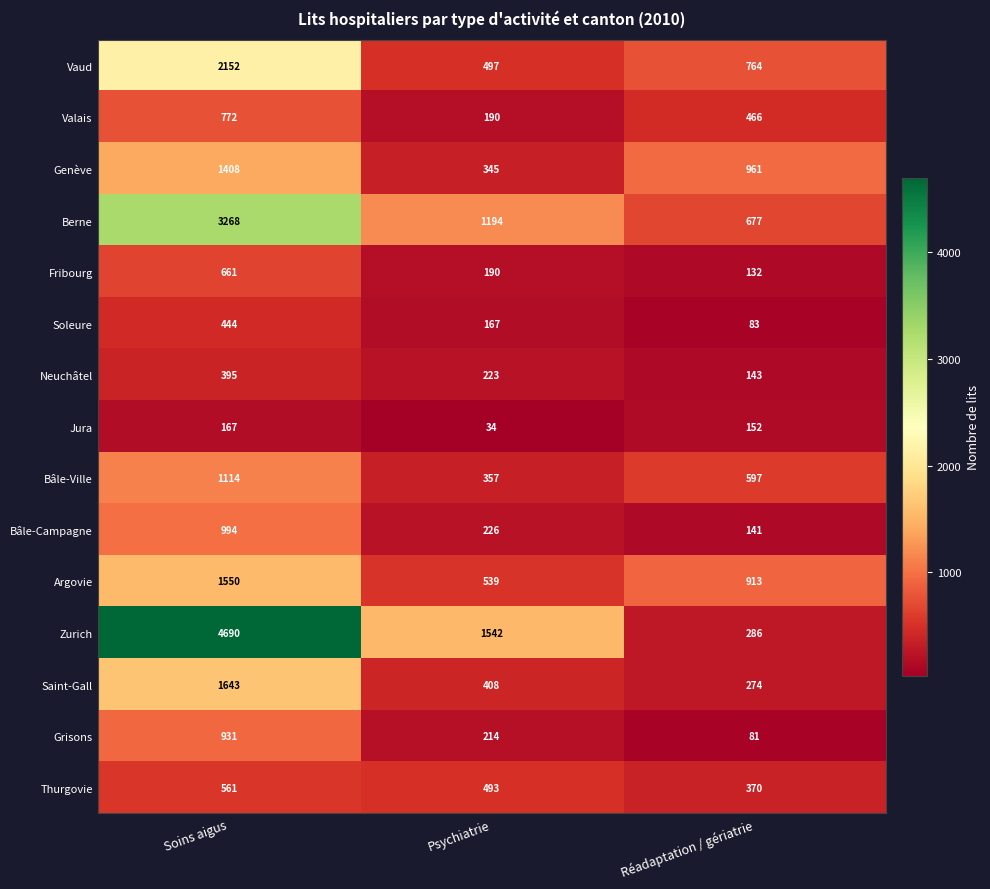

Which series changed the most between Soins aigus and Psychiatrie?

Zurich